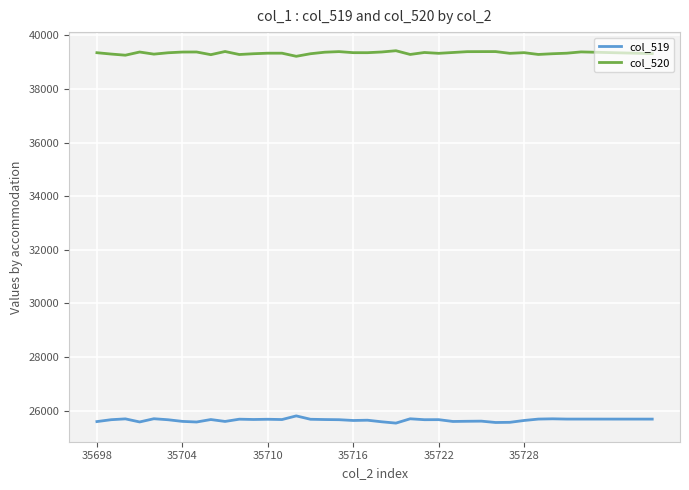

True or false: col_520 and col_519 intersect in this chart.

False